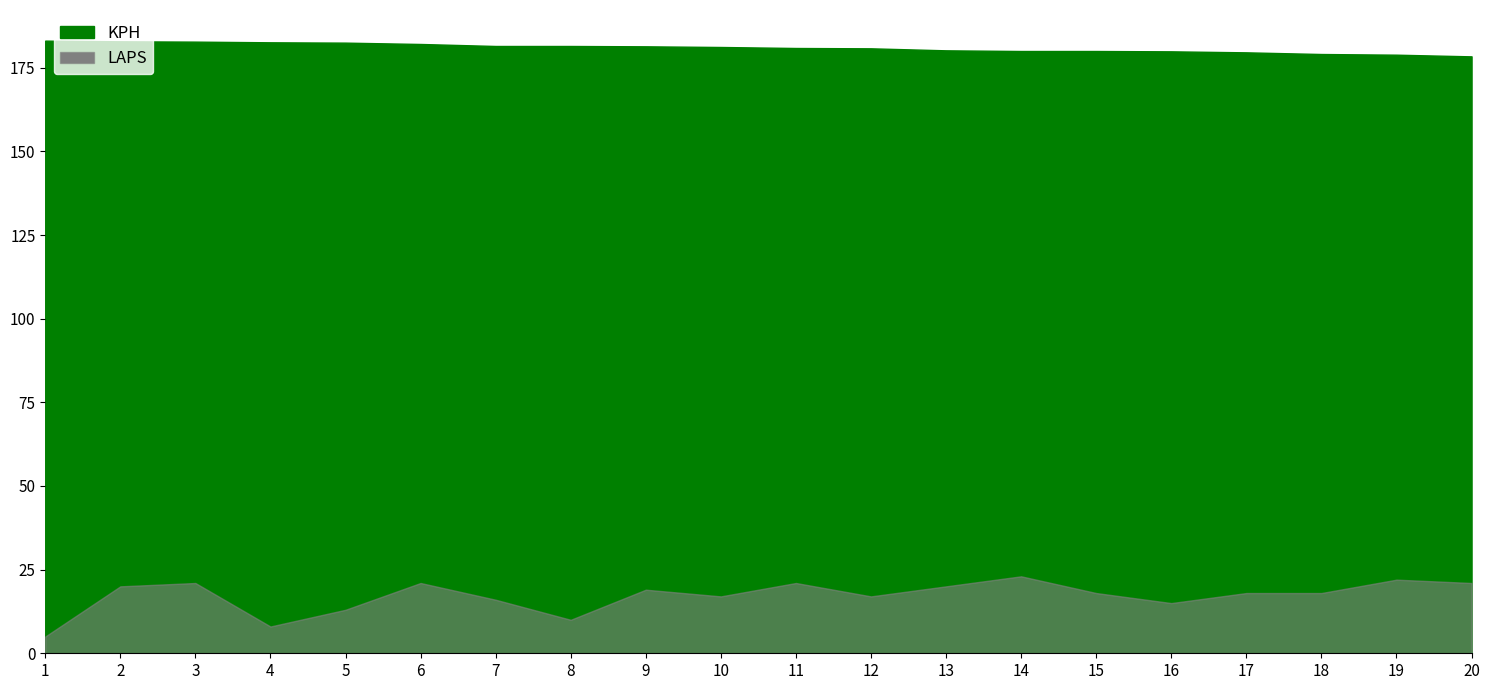

What is the difference between the maximum and minimum values in the KPH series?

4.7